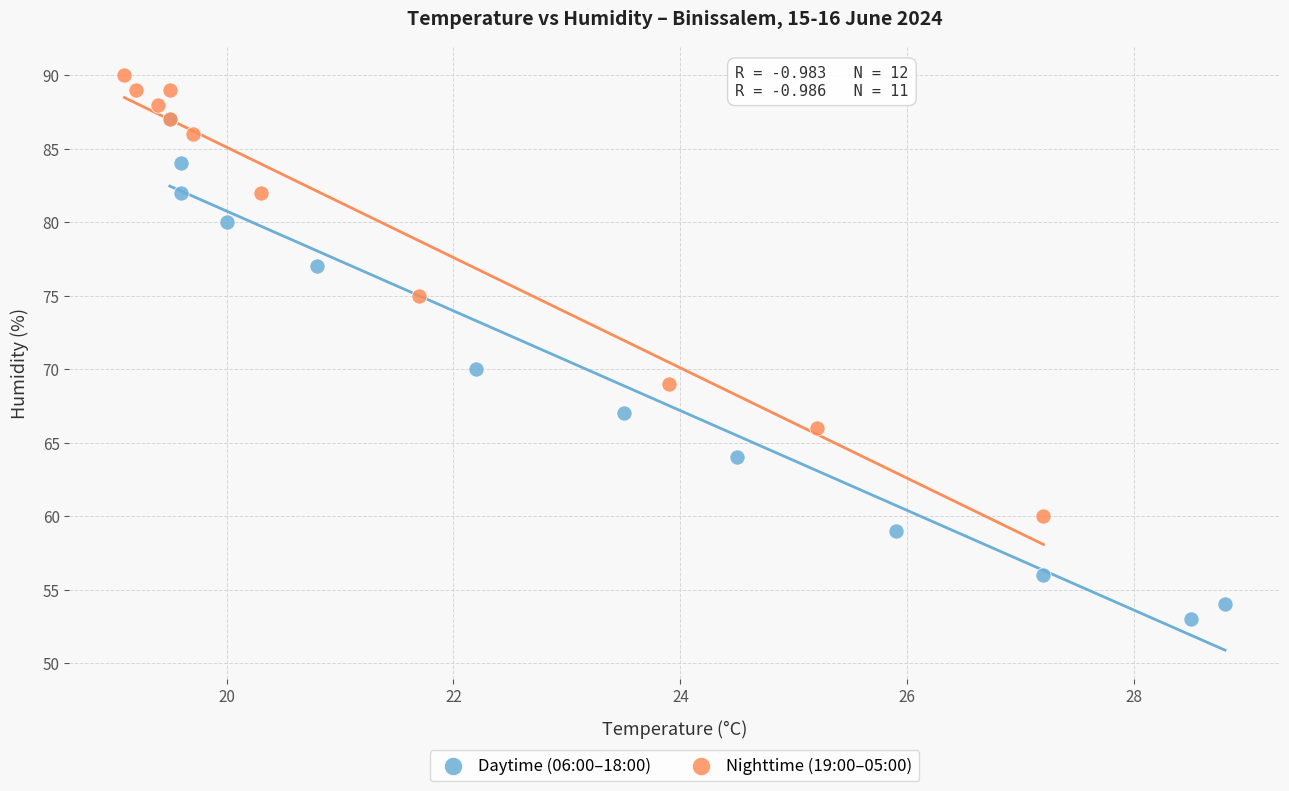

What are all the series names shown in the legend?

Daytime (06:00–18:00), Nighttime (19:00–05:00)